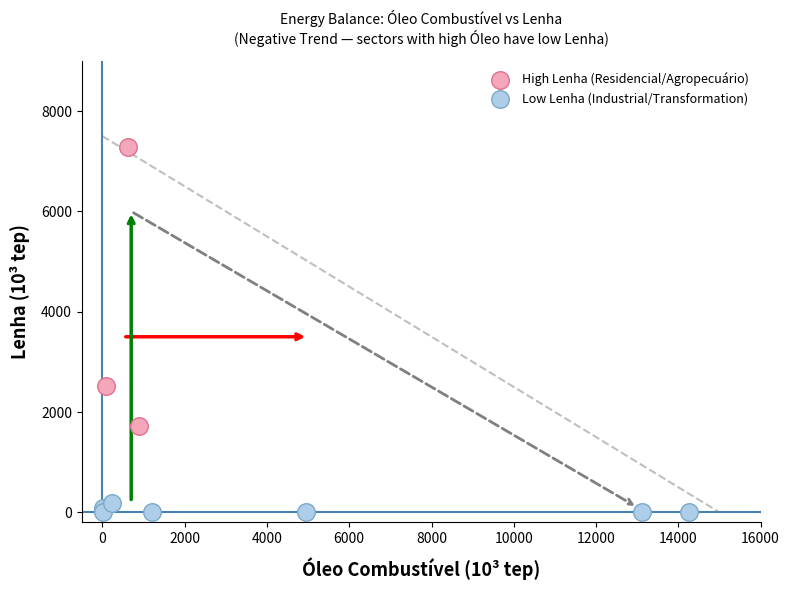

Which series has the largest Y range (max minus min)?

High Lenha (Residencial/Agropecuário)